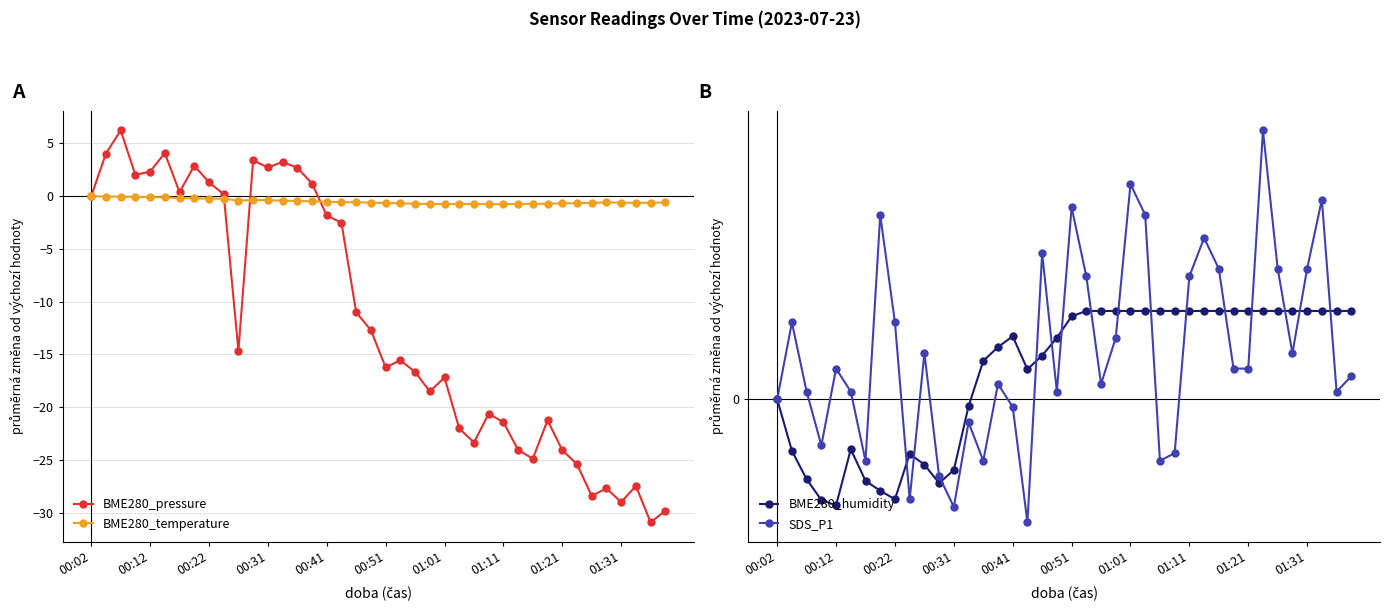

After their last crossing, which series has the higher values: BME280_pressure or SDS_P1?

SDS_P1